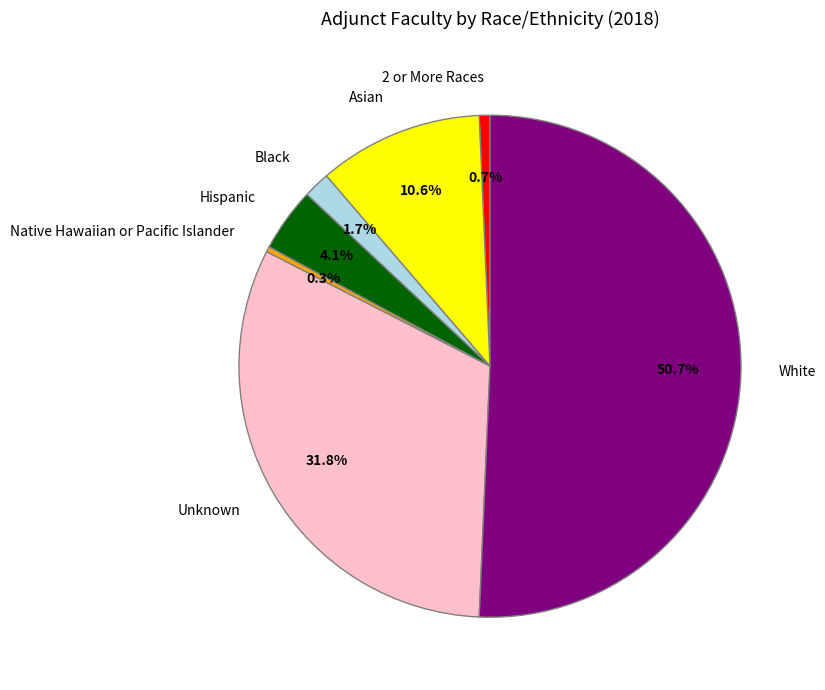

Is it true that White is 66% of the pie?

False